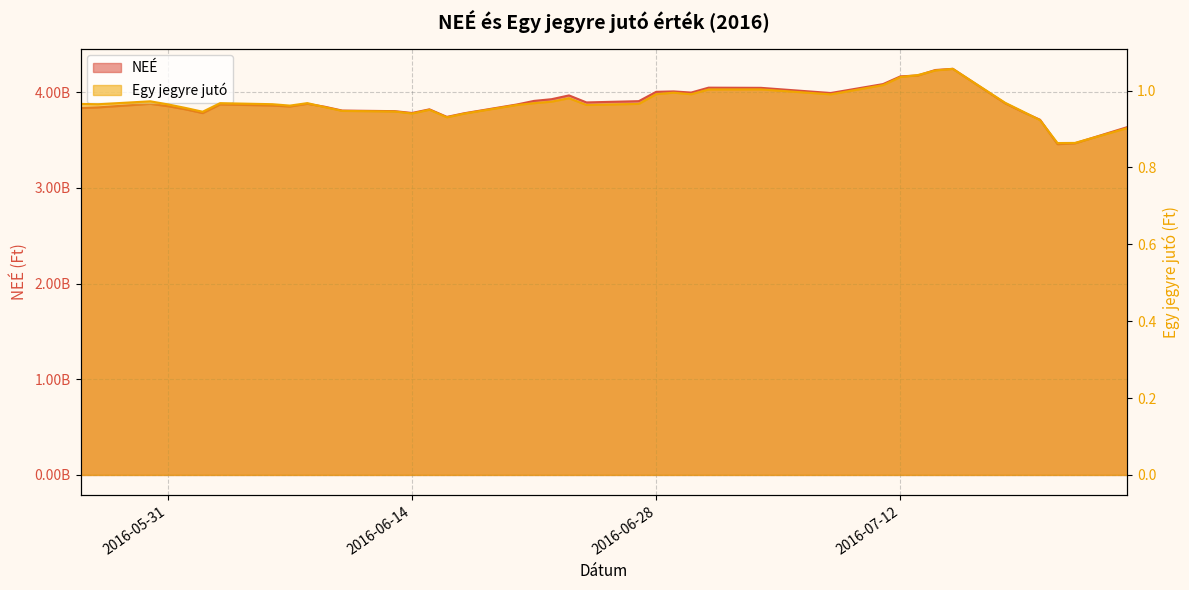

Where is NEÉ nearest to the value 3851259275?

2016-06-07